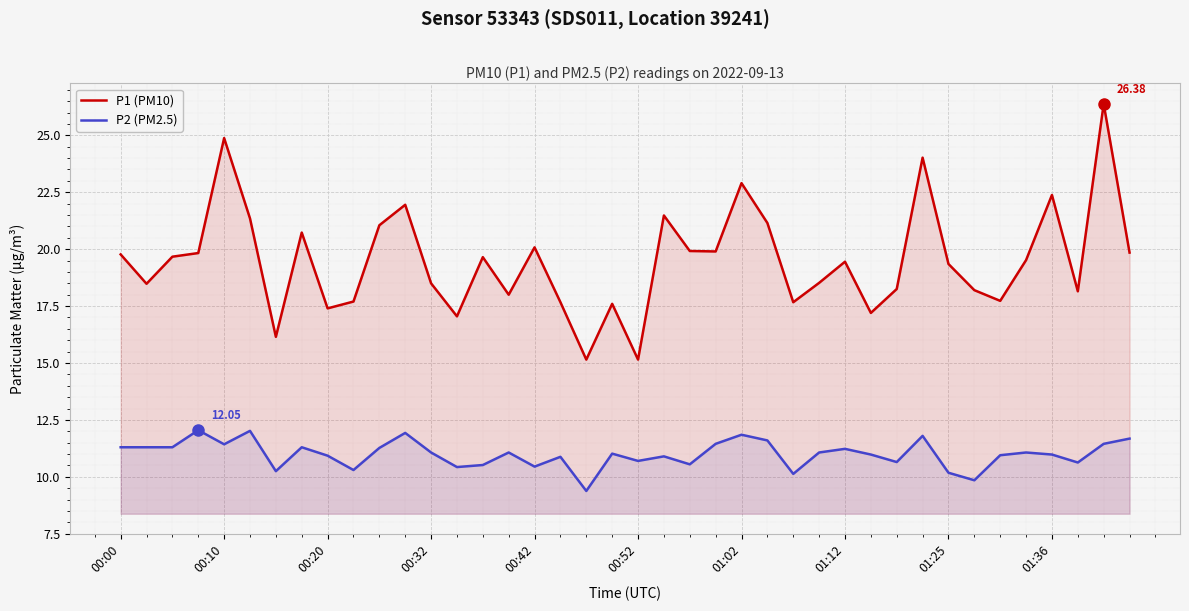

List the series in order of their peak value, highest first.

P1 (PM10), P2 (PM2.5)